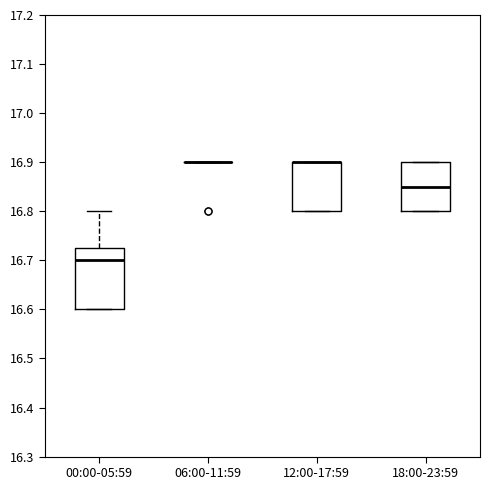

Where does the upper whisker of the box for 00:00-05:59 end on the y-axis? The values are not printed on the chart, so give them approximately, as read against the axis.

16.80